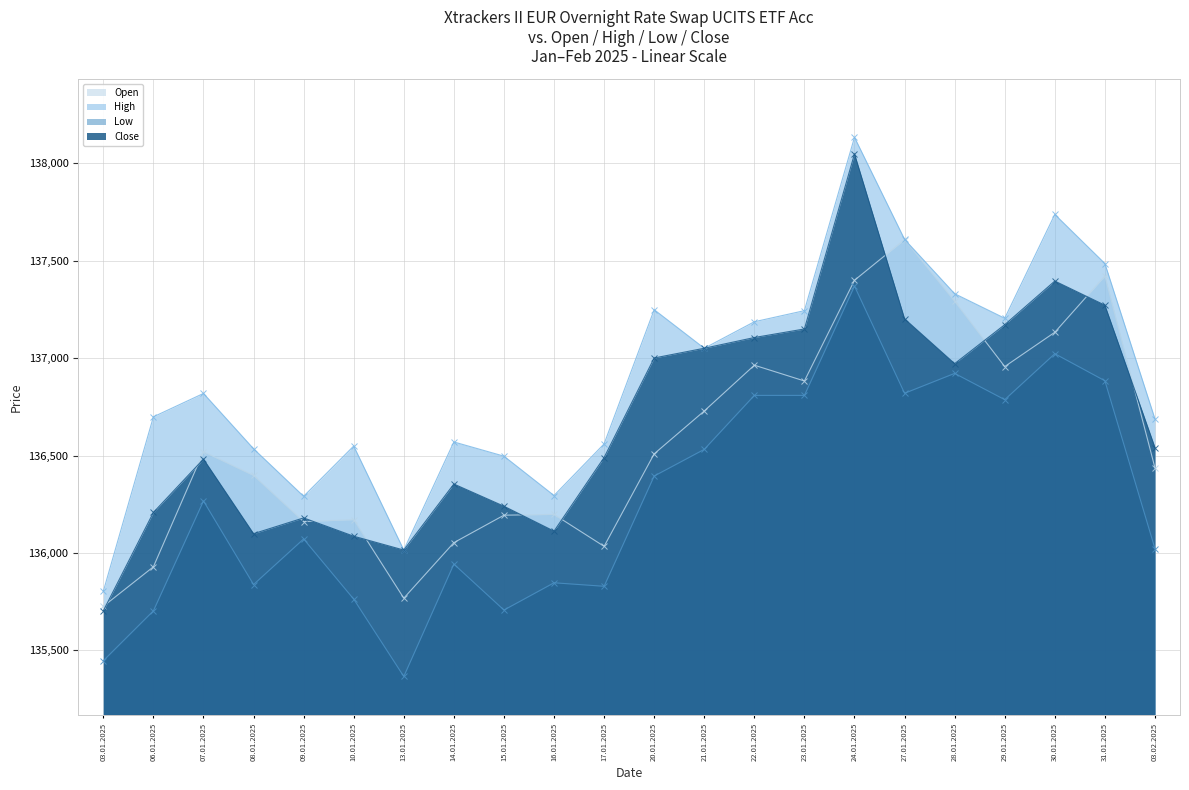

What is the difference between the highest and lowest values at 10.01.2025?

786